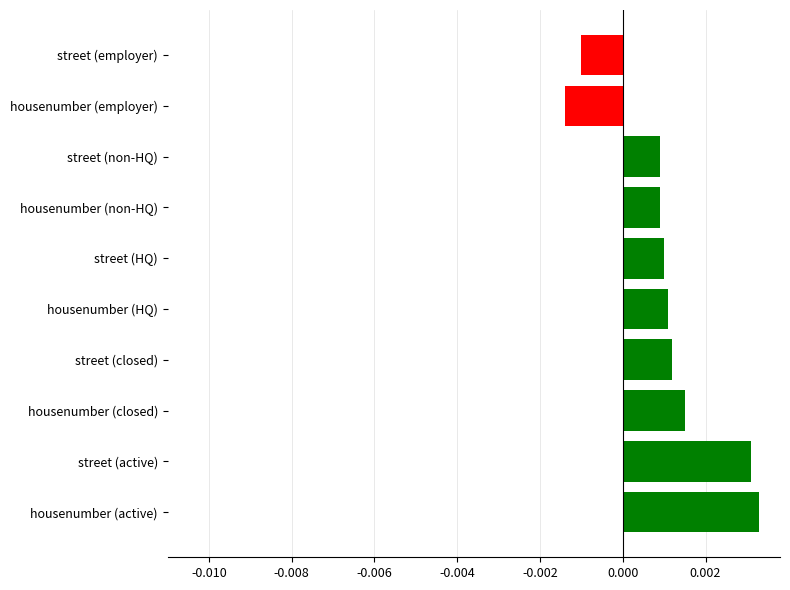

Does the chart contain any negative values?

Yes